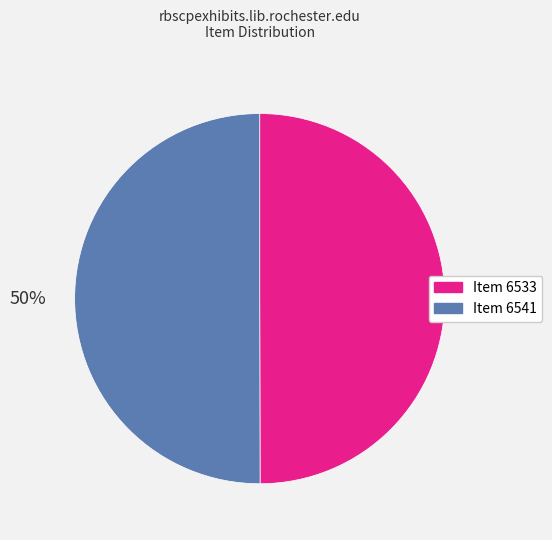

To the nearest percent, what is the average slice percentage?

50%